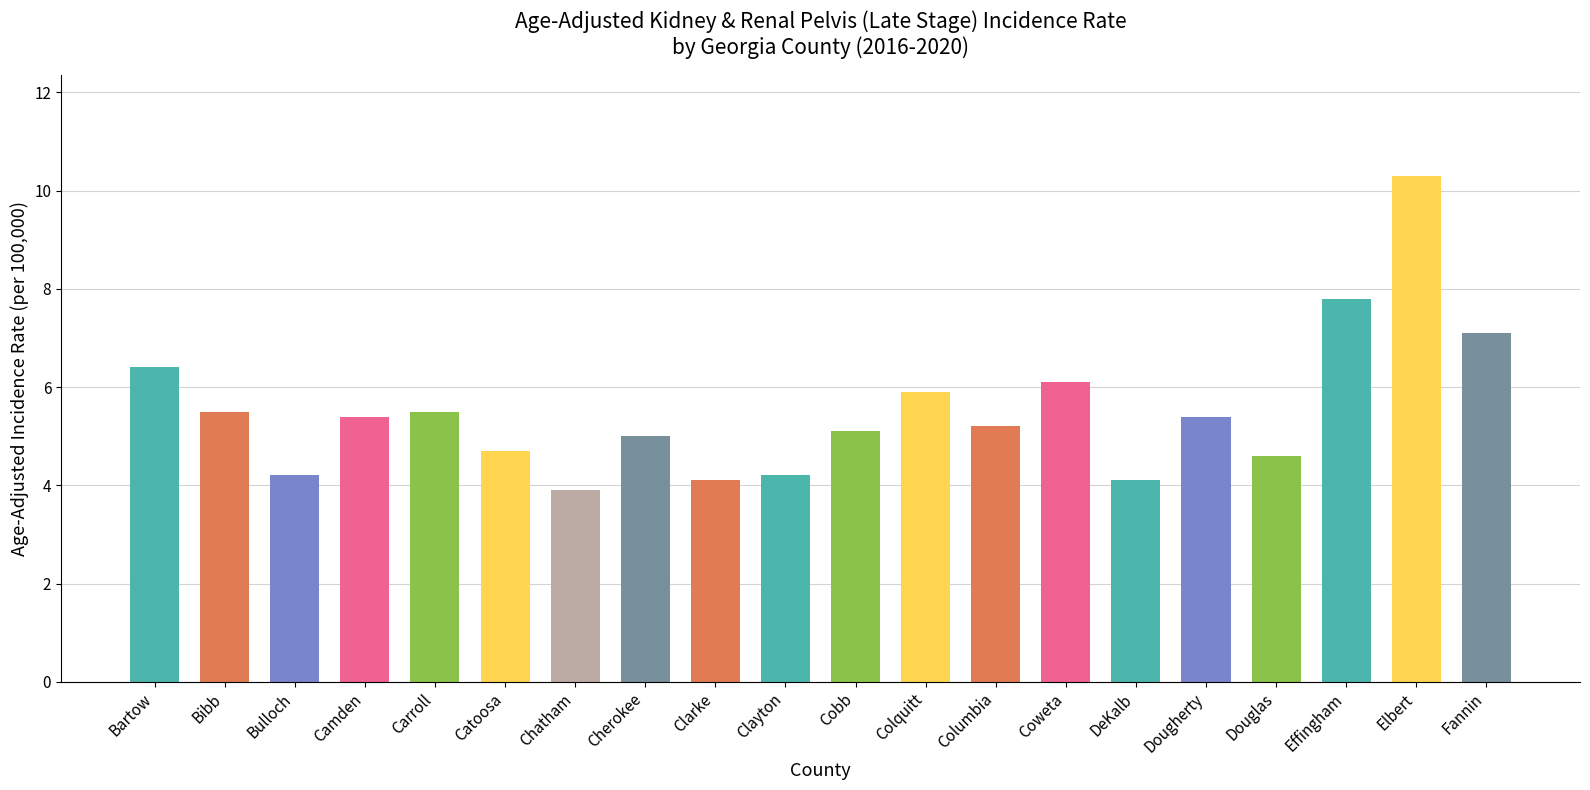

What is the label of the 10th bar from the left?

Clayton